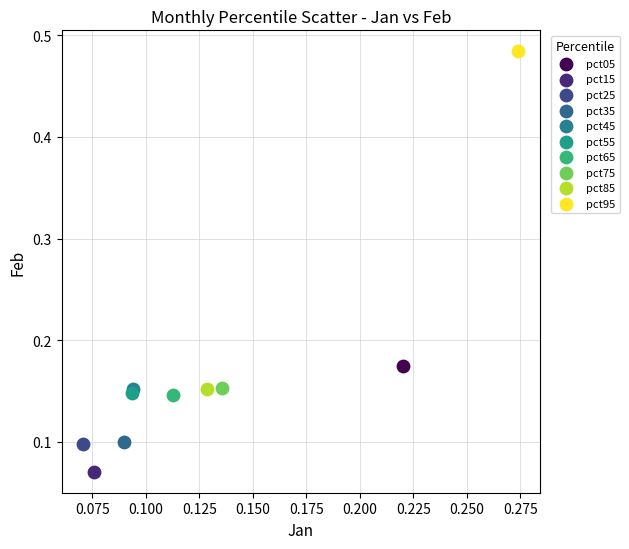

What are all the series names shown in the legend?

pct05, pct15, pct25, pct35, pct45, pct55, pct65, pct75, pct85, pct95